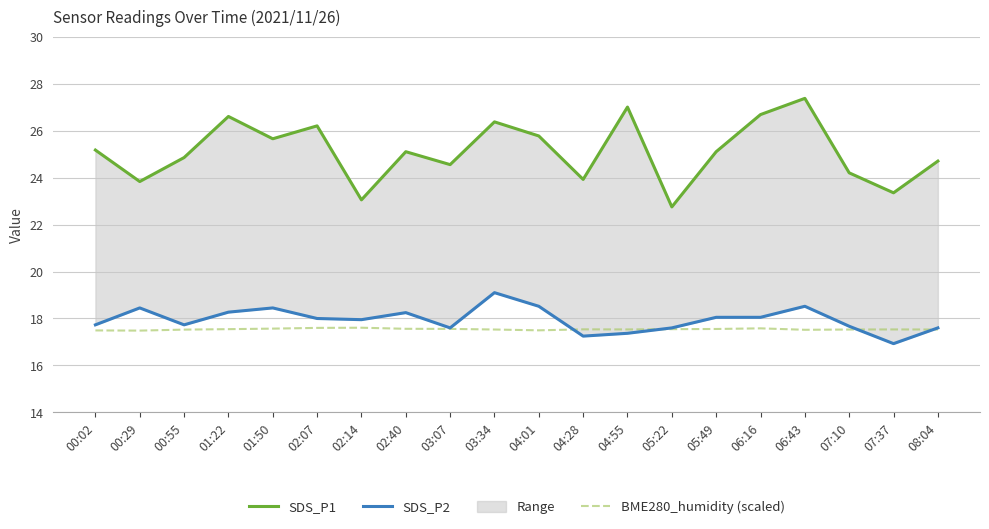

Reading right to left, transcribe all the data shown in this chart.

SDS_P1: 24.7	23.4	24.2	27.4	26.7	25.1	22.8	27.0	23.9	25.8	26.4	24.6	25.1	23.1	26.2	25.6	26.6	24.9	23.8	25.2
SDS_P2: 17.6	16.9	17.7	18.5	18.1	18.1	17.6	17.4	17.2	18.5	19.1	17.6	18.2	17.9	18.0	18.4	18.3	17.7	18.4	17.7
BME280_humidity (scaled): 17.5	17.5	17.5	17.5	17.6	17.6	17.5	17.5	17.5	17.5	17.5	17.6	17.6	17.6	17.6	17.6	17.5	17.5	17.5	17.5